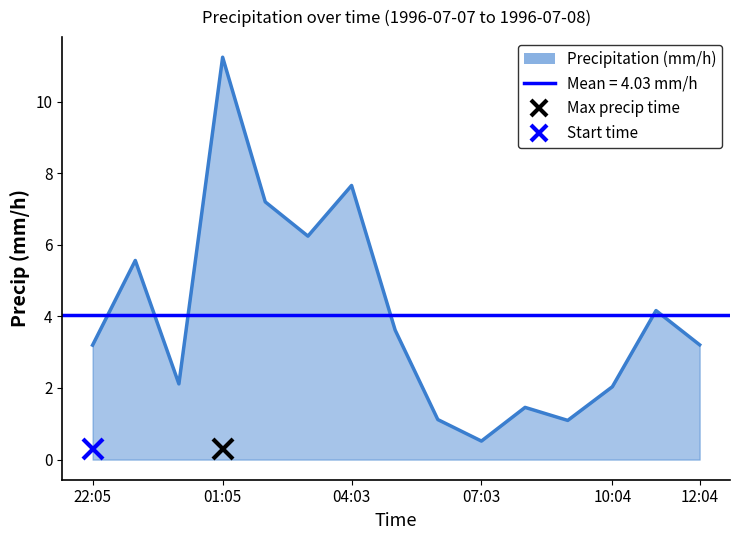

What is the difference between the maximum and minimum values?

10.7